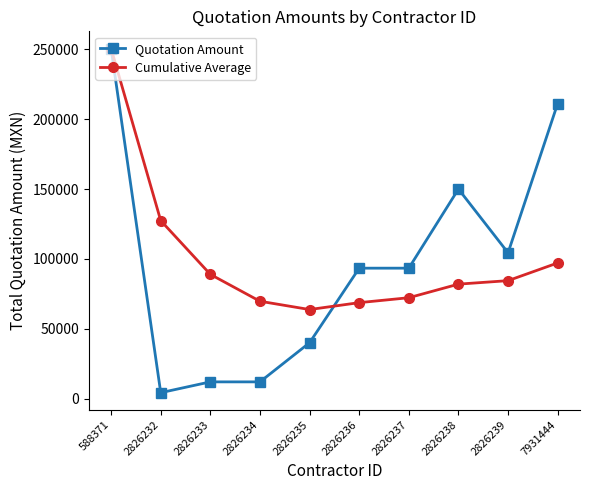

True or false: Quotation Amount has a value of 151291.3 at 2826237.

False